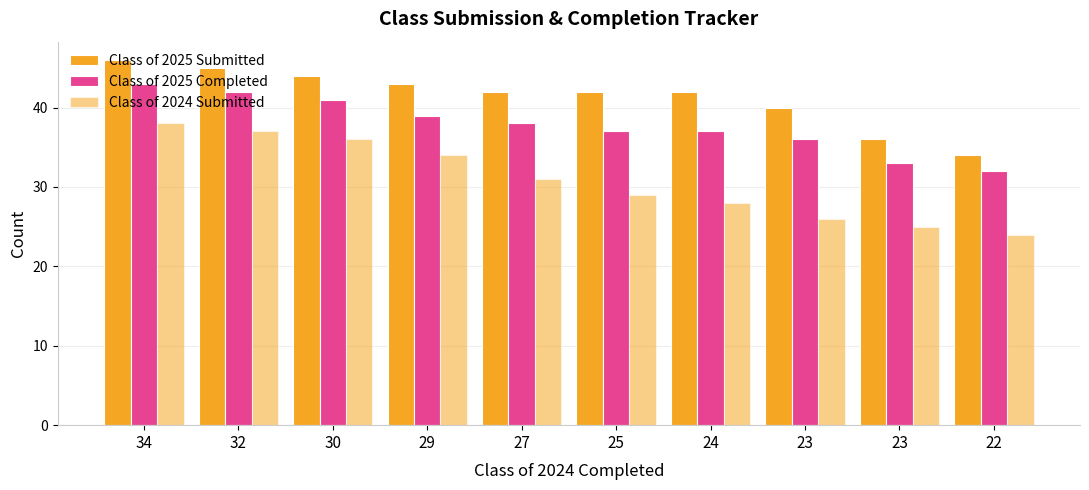

Which category has the highest value in the Class of 2024 Submitted series?

34